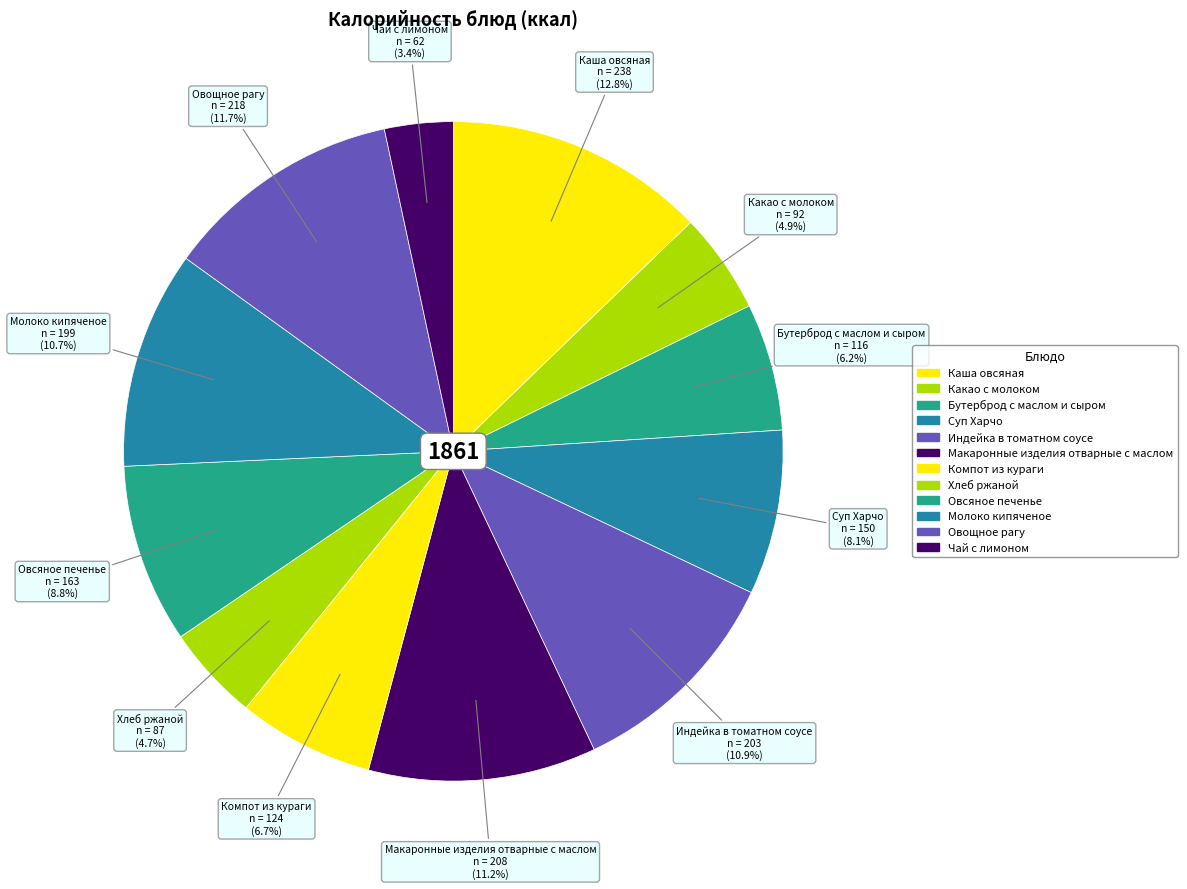

How many slices are in this pie chart?

12